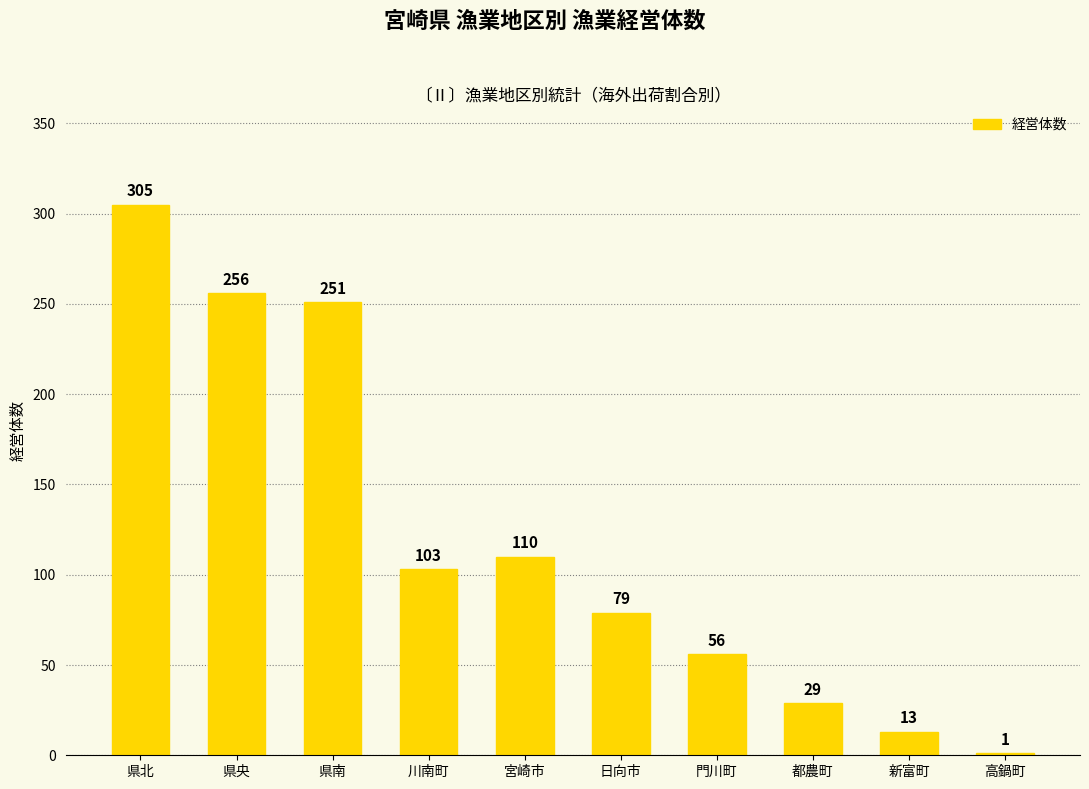

Does the chart contain stacked bars?

No